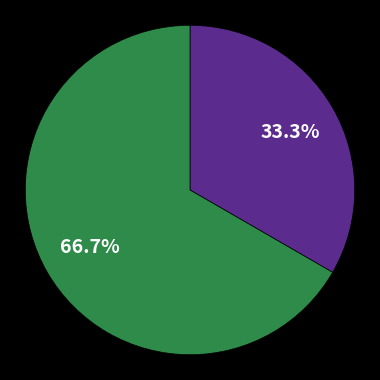

Does any single category account for the majority?

Yes